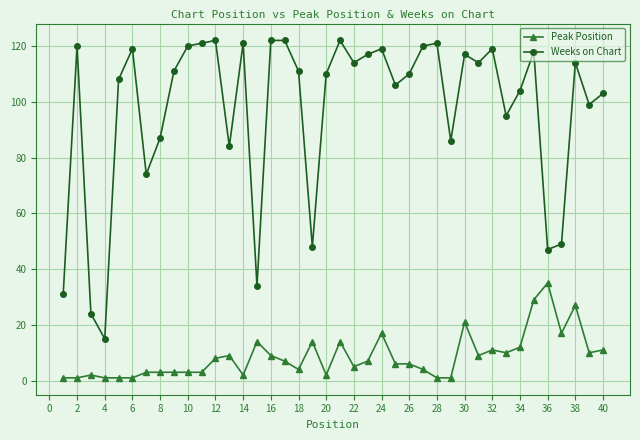

Reading left to right, list all the values displayed in this chart.

Peak Position: 1	1	2	1	1	1	3	3	3	3	3	8	9	2	14	9	7	4	14	2	14	5	7	17	6	6	4	1	1	21	9	11	10	12	29	35	17	27	10	11
Weeks on Chart: 31	120	24	15	108	119	74	87	111	120	121	122	84	121	34	122	122	111	48	110	122	114	117	119	106	110	120	121	86	117	114	119	95	104	118	47	49	114	99	103